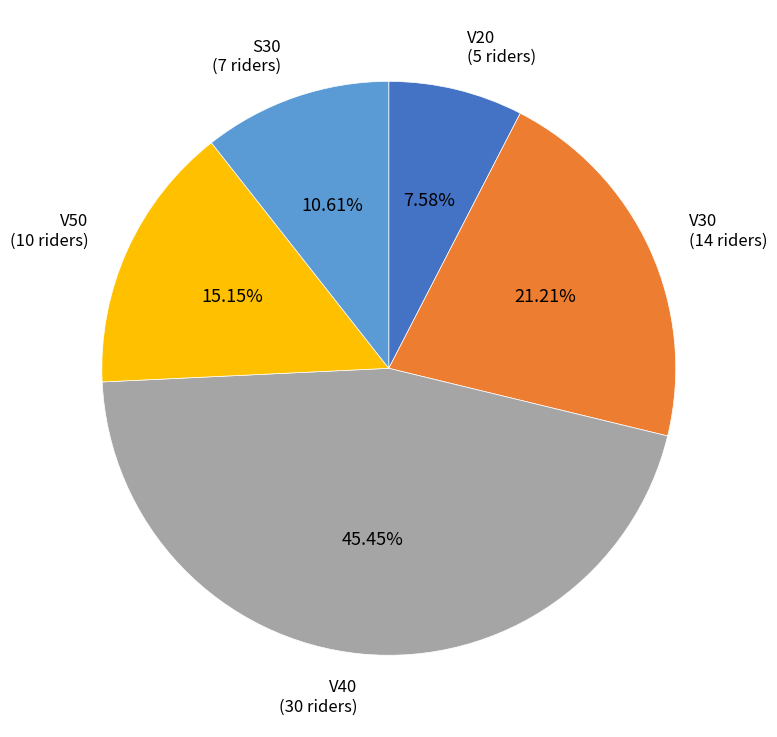

Does any single category account for the majority?

No